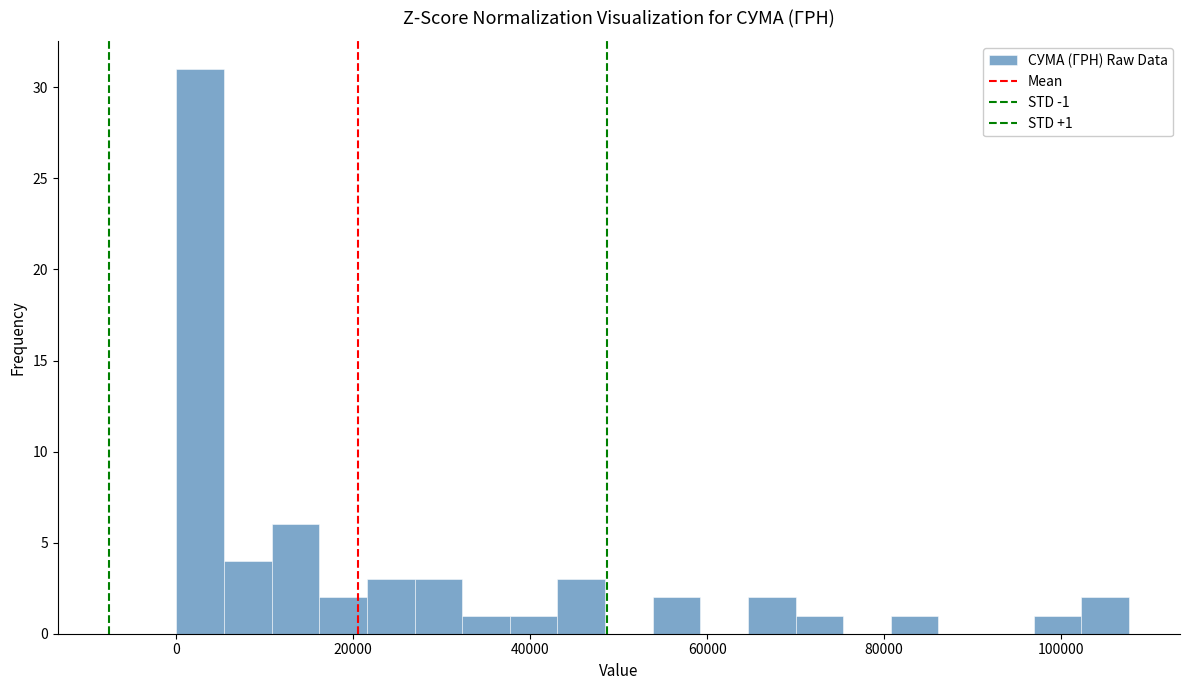

Around what value on the x-axis is the tallest bar? Give the approximate position of its centre, as read against the axis.

2000